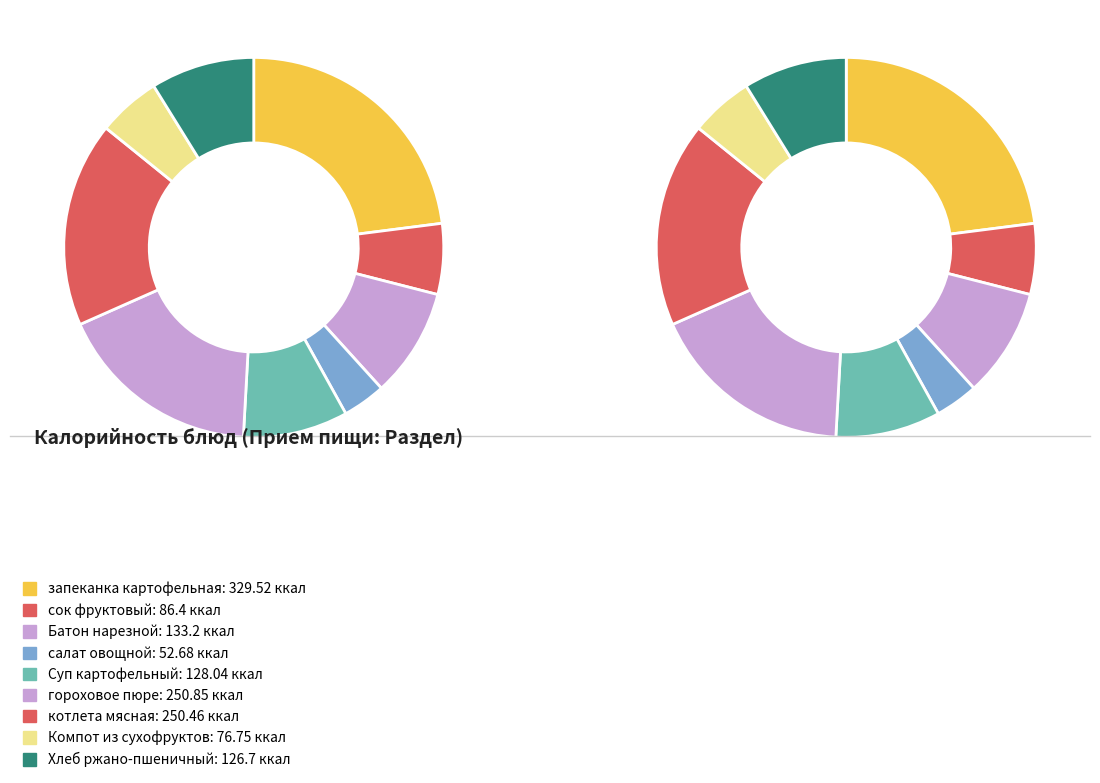

To the nearest percent, what is the difference between the запеканка картофельная and Хлеб ржано-пшеничный slice percentages?

14%